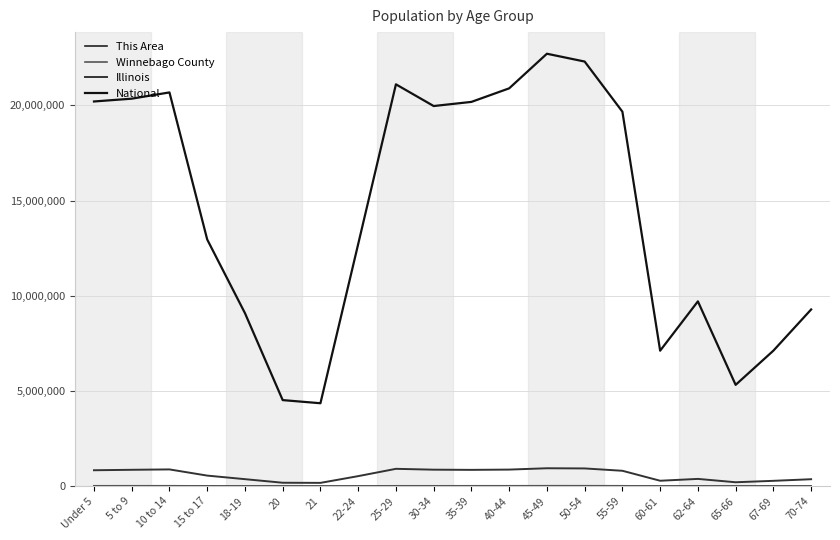

How many distinct data groups are displayed?

4